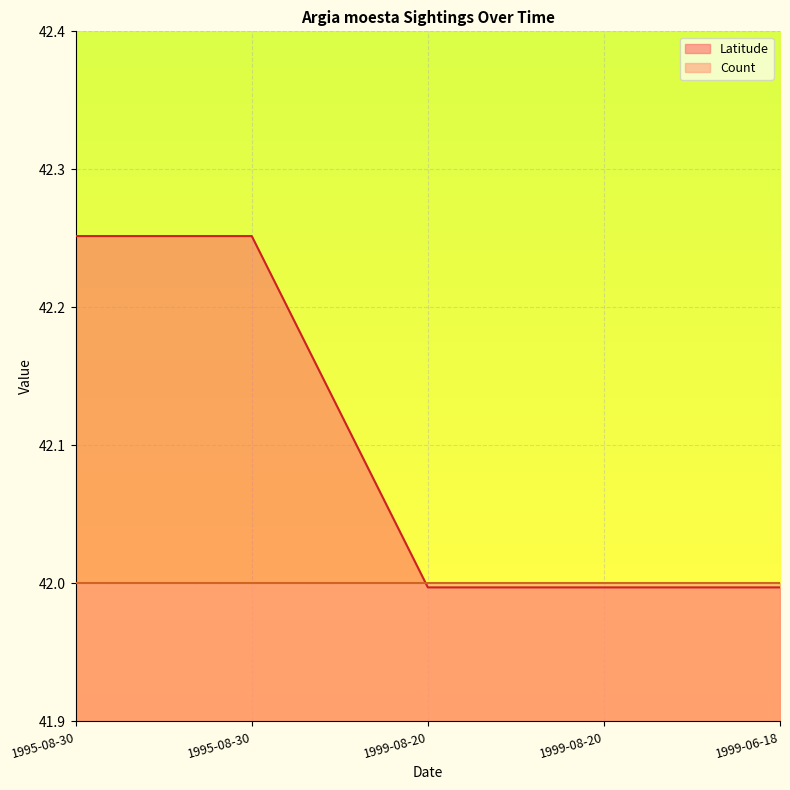

What is the greatest value displayed?

42.3